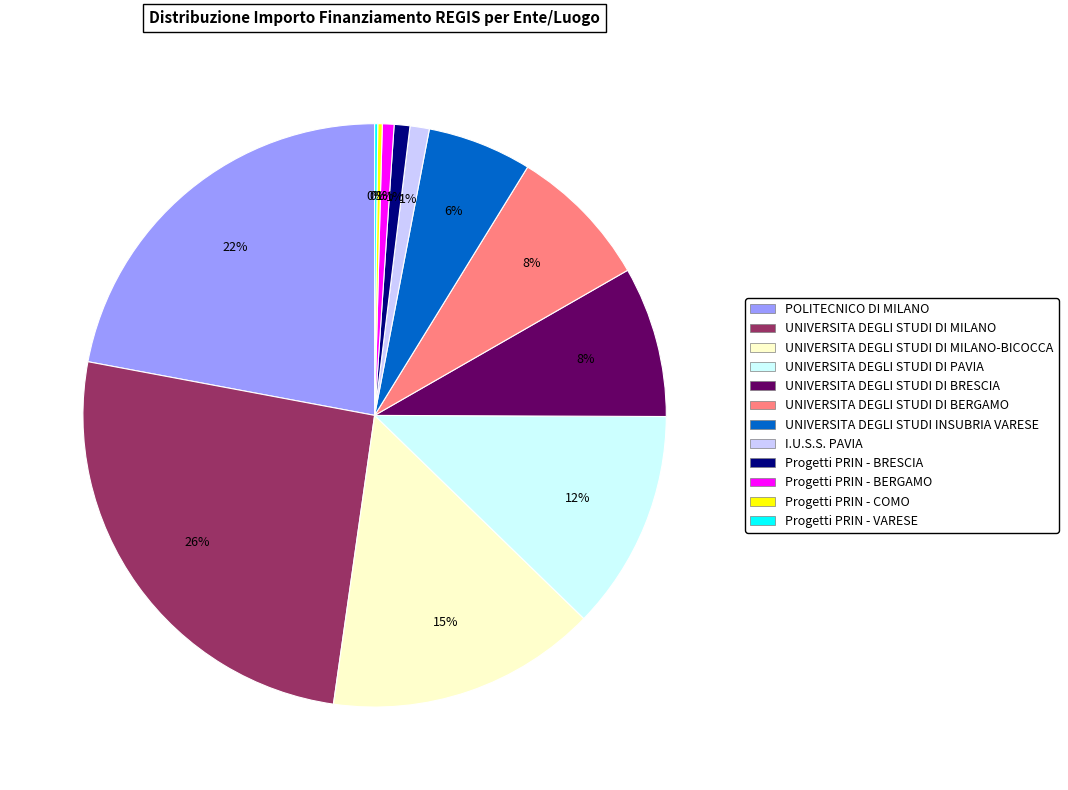

Is there any slice that represents more than half of the pie?

No